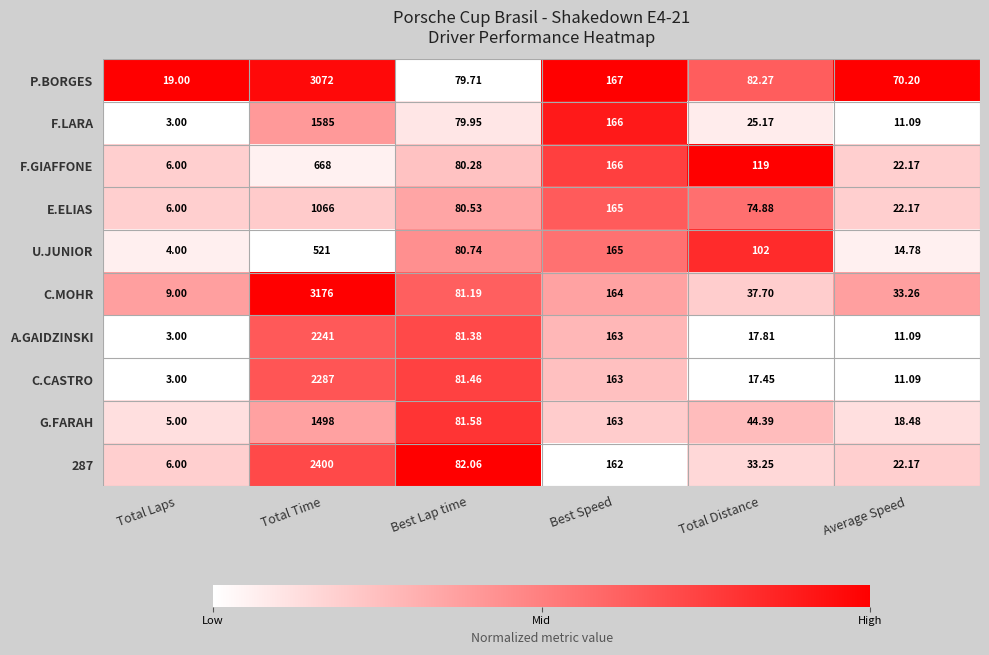

How many values in the E.ELIAS series are below 80?

3